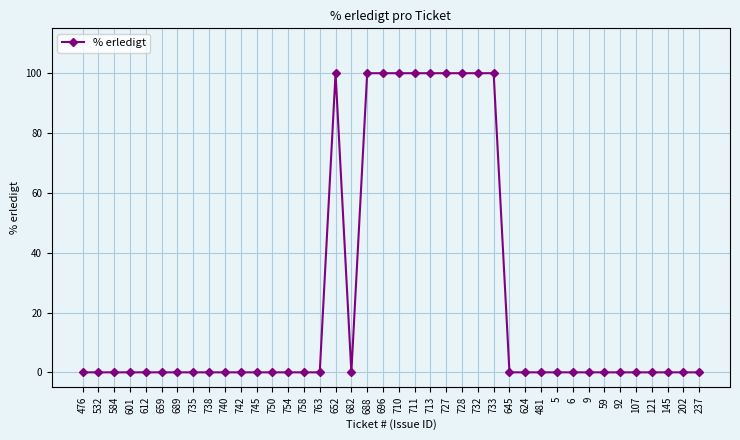

What is the label of the 19th point from the left?

688